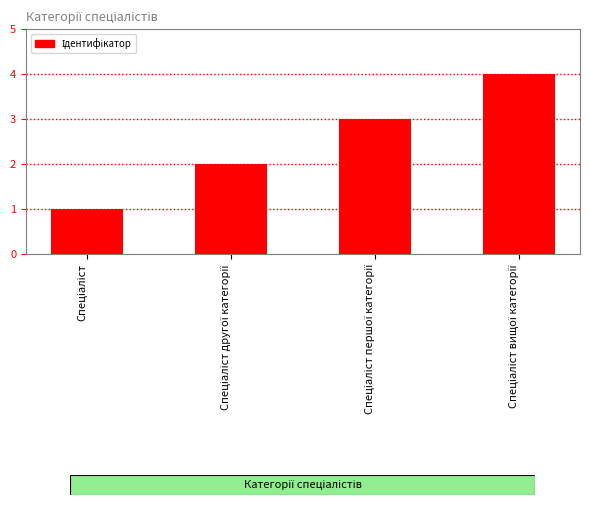

What is the sum of all values?

10